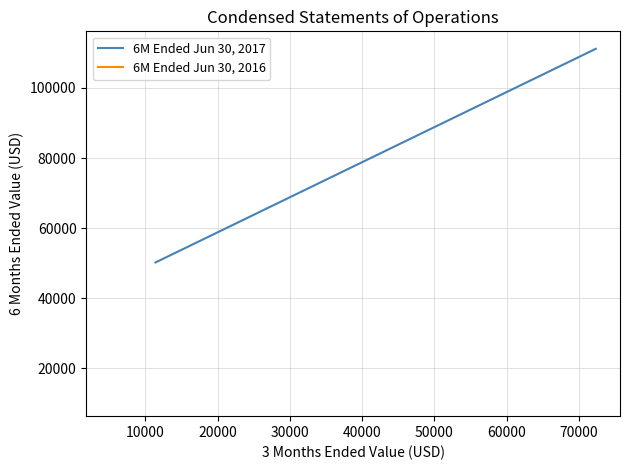

The 6M Ended Jun 30, 2017 series shows 25370 at 0. True or false?

False